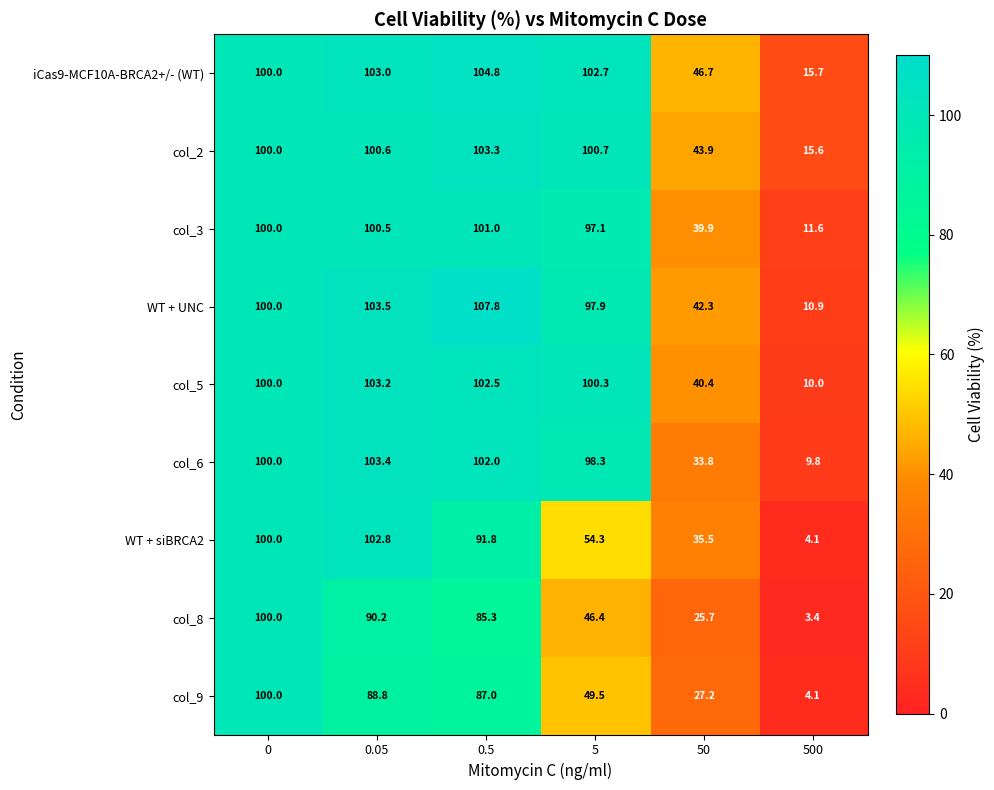

What is the difference between the second highest and second lowest values in the WT + UNC series?

61.2